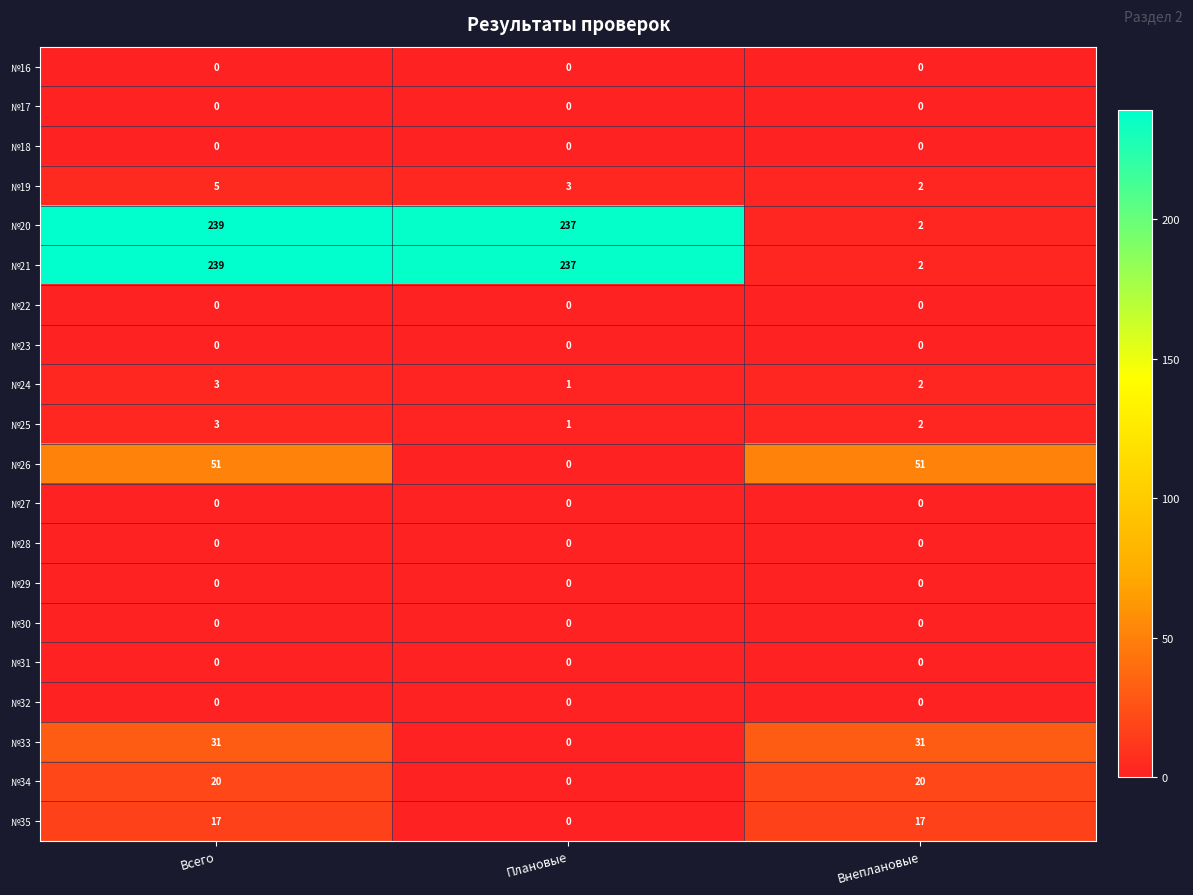

What is the spread (max minus min) of values at Плановые?

237